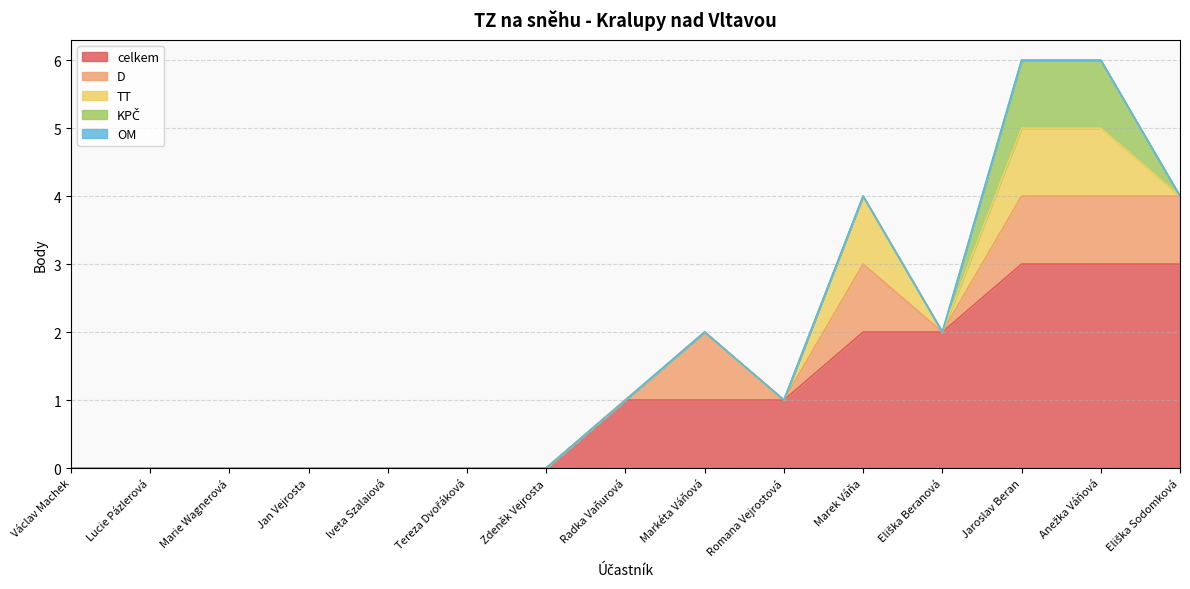

Reading left to right, extract all data points from this chart.

celkem: Václav Machek=0	Lucie Pázlerová=0	Marie Wagnerová=0	Jan Vejrosta=0	Iveta Szalaiová=0	Tereza Dvořáková=0	Zdeněk Vejrosta=0	Radka Vaňurová=1	Markéta Váňová=1	Romana Vejrostová=1	Marek Váňa=2	Eliška Beranová=2	Jaroslav Beran=3	Anežka Váňová=3	Eliška Sodomková=3
D: Václav Machek=0	Lucie Pázlerová=0	Marie Wagnerová=0	Jan Vejrosta=0	Iveta Szalaiová=0	Tereza Dvořáková=0	Zdeněk Vejrosta=0	Radka Vaňurová=0	Markéta Váňová=1	Romana Vejrostová=0	Marek Váňa=1	Eliška Beranová=0	Jaroslav Beran=1	Anežka Váňová=1	Eliška Sodomková=1
TT: Václav Machek=0	Lucie Pázlerová=0	Marie Wagnerová=0	Jan Vejrosta=0	Iveta Szalaiová=0	Tereza Dvořáková=0	Zdeněk Vejrosta=0	Radka Vaňurová=0	Markéta Váňová=0	Romana Vejrostová=0	Marek Váňa=1	Eliška Beranová=0	Jaroslav Beran=1	Anežka Váňová=1	Eliška Sodomková=0
KPČ: Václav Machek=0	Lucie Pázlerová=0	Marie Wagnerová=0	Jan Vejrosta=0	Iveta Szalaiová=0	Tereza Dvořáková=0	Zdeněk Vejrosta=0	Radka Vaňurová=0	Markéta Váňová=0	Romana Vejrostová=0	Marek Váňa=0	Eliška Beranová=0	Jaroslav Beran=1	Anežka Váňová=1	Eliška Sodomková=0
OM: Václav Machek=0	Lucie Pázlerová=0	Marie Wagnerová=0	Jan Vejrosta=0	Iveta Szalaiová=0	Tereza Dvořáková=0	Zdeněk Vejrosta=0	Radka Vaňurová=0	Markéta Váňová=0	Romana Vejrostová=0	Marek Váňa=0	Eliška Beranová=0	Jaroslav Beran=0	Anežka Váňová=0	Eliška Sodomková=0